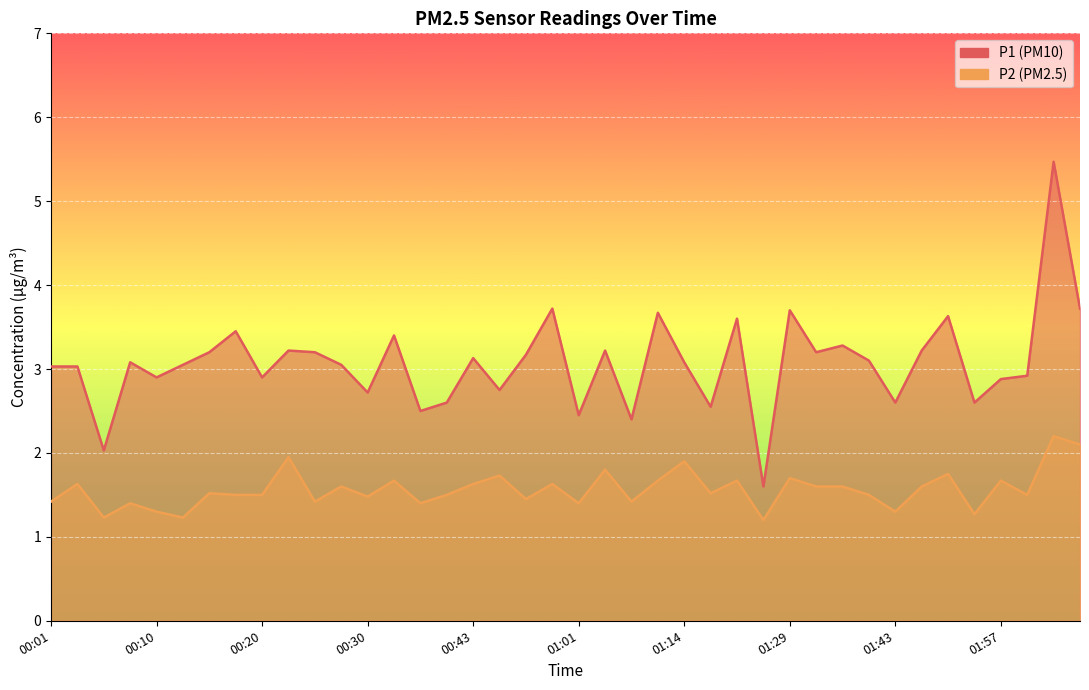

What value does the P2 series have at 01:57?

1.7